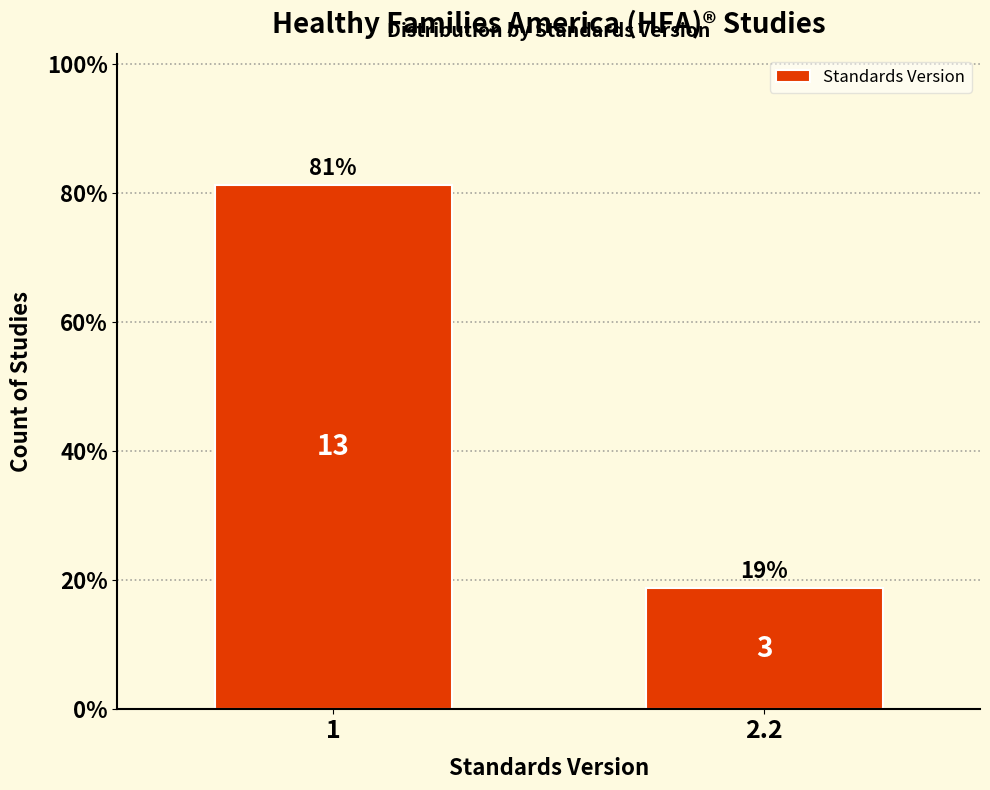

Reading left to right, list all the values displayed in this chart.

81.2	18.8